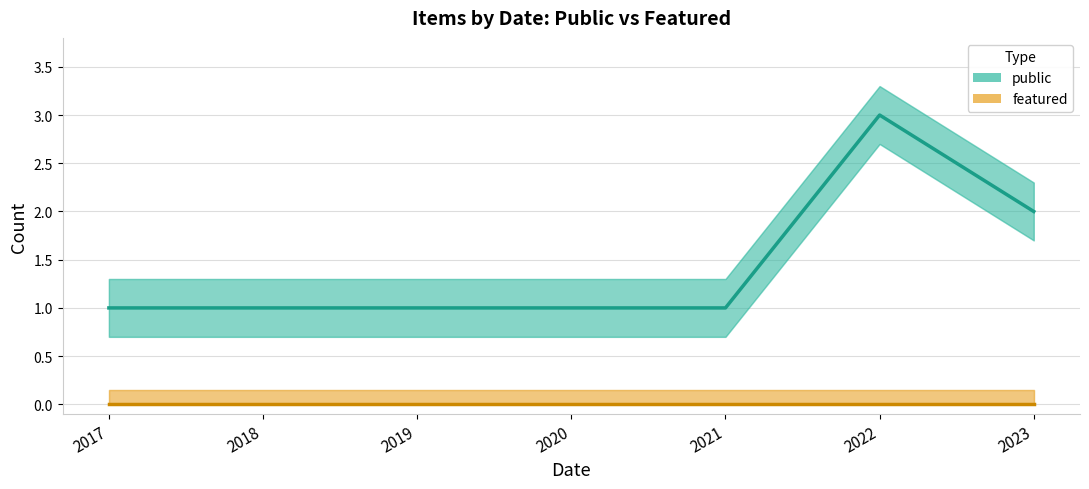

What is the sum of the public values at 2018 and 2019?

2